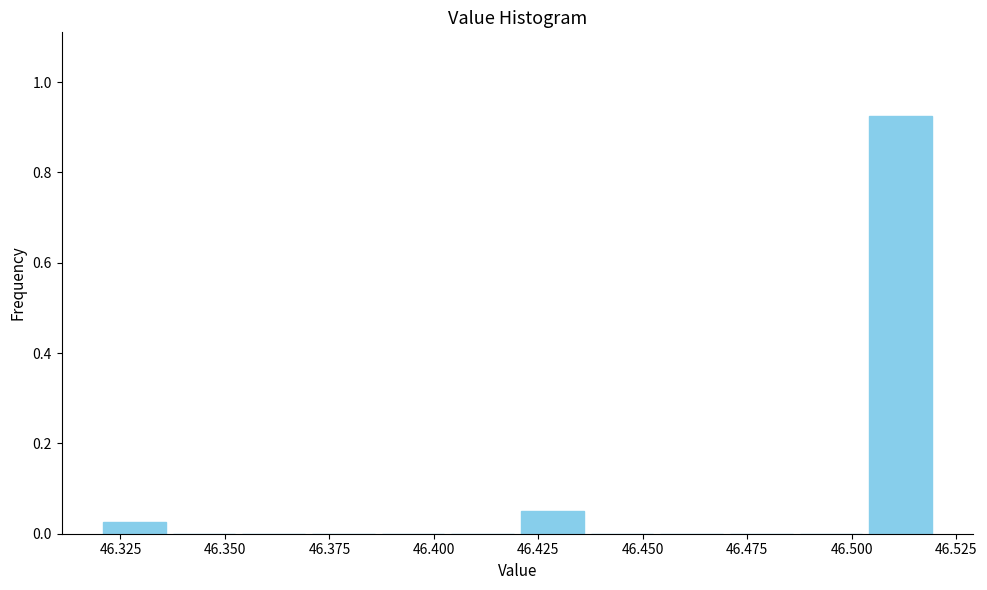

Read against the x-axis, roughly where is the centre of the tallest bar?

46.510